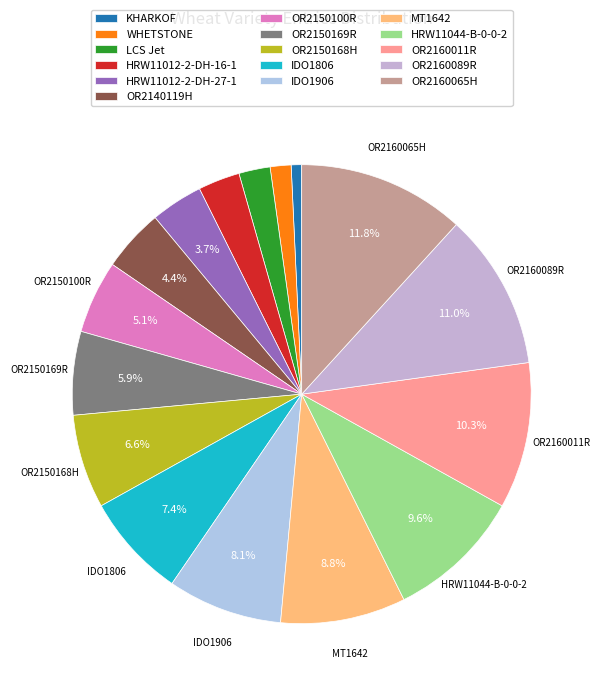

To the nearest percent, what is the difference between the OR2160065H and OR2150100R slice percentages?

7%